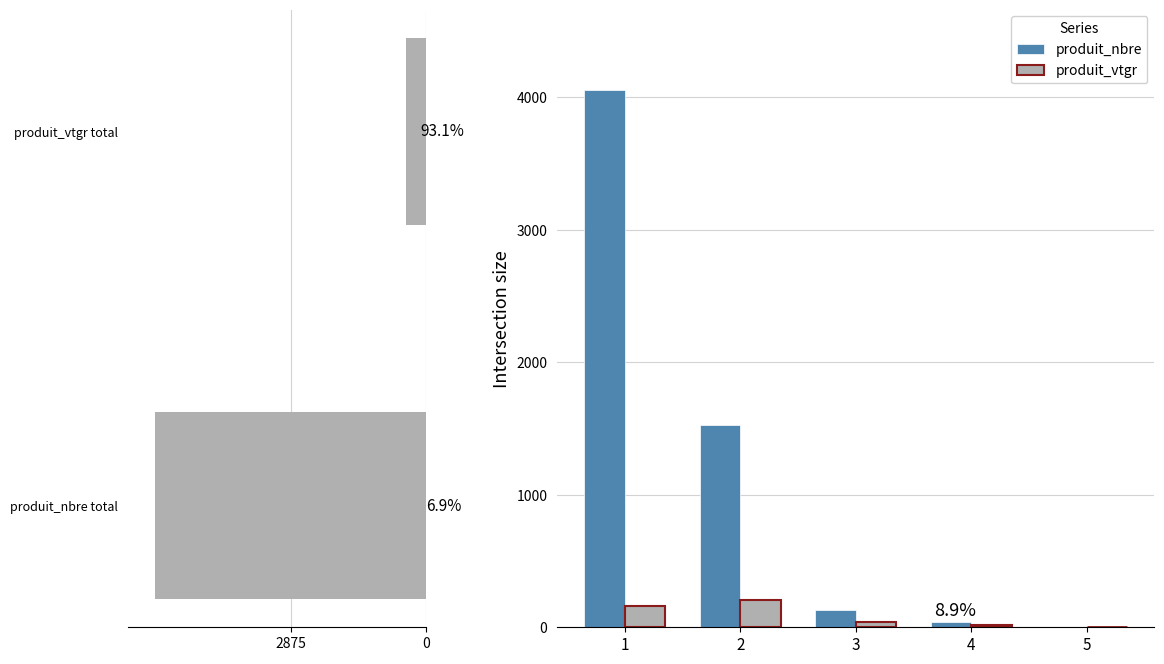

Where is produit_nbre nearest to the value 2028?

2